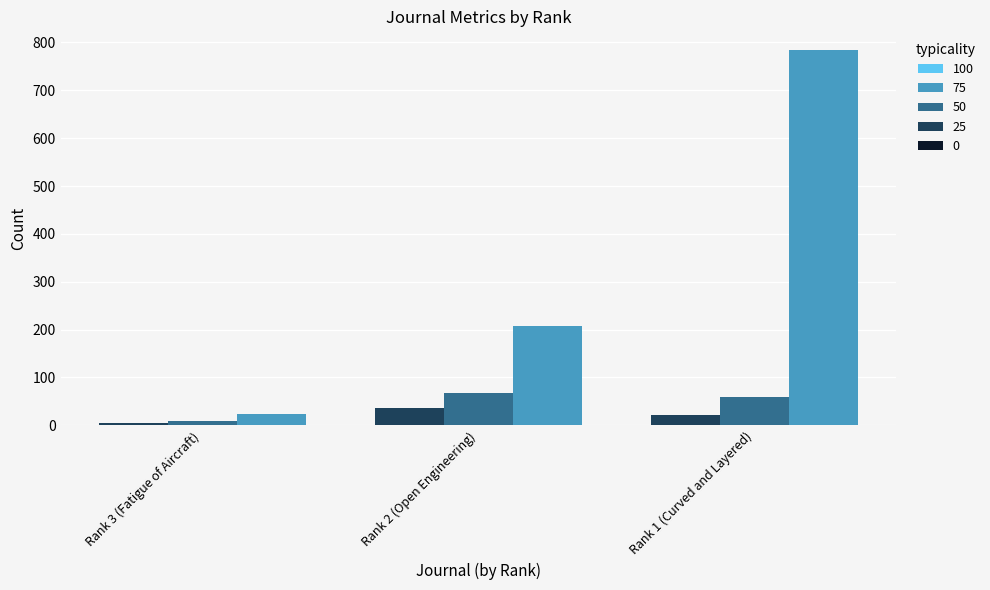

At which category is the sum across all series the highest?

Rank 1 (Curved and Layered)